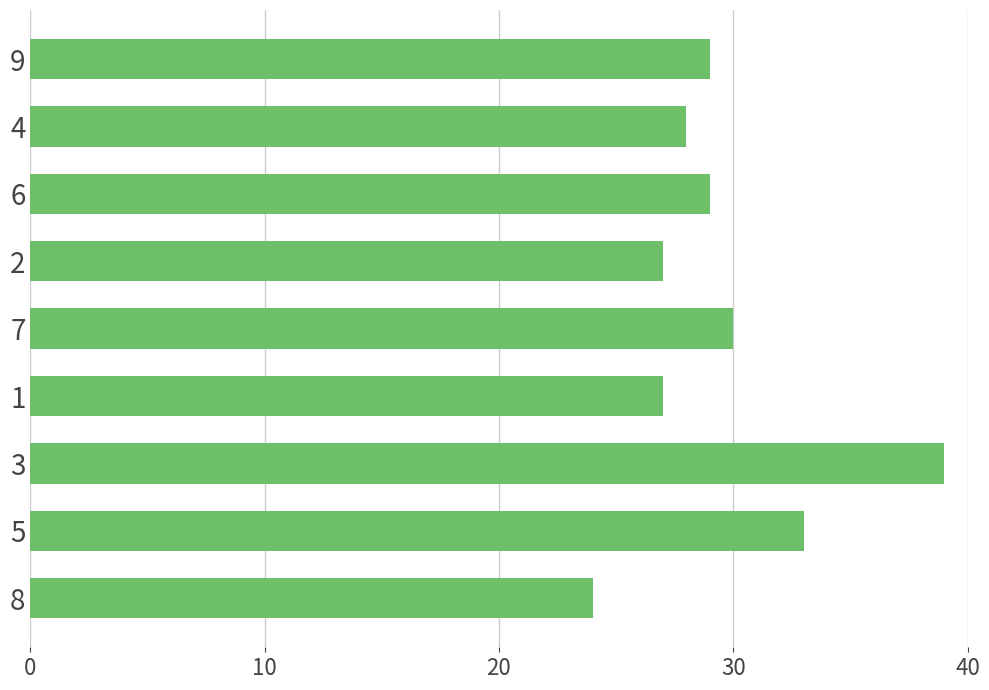

What is the difference between the maximum and minimum values?

15